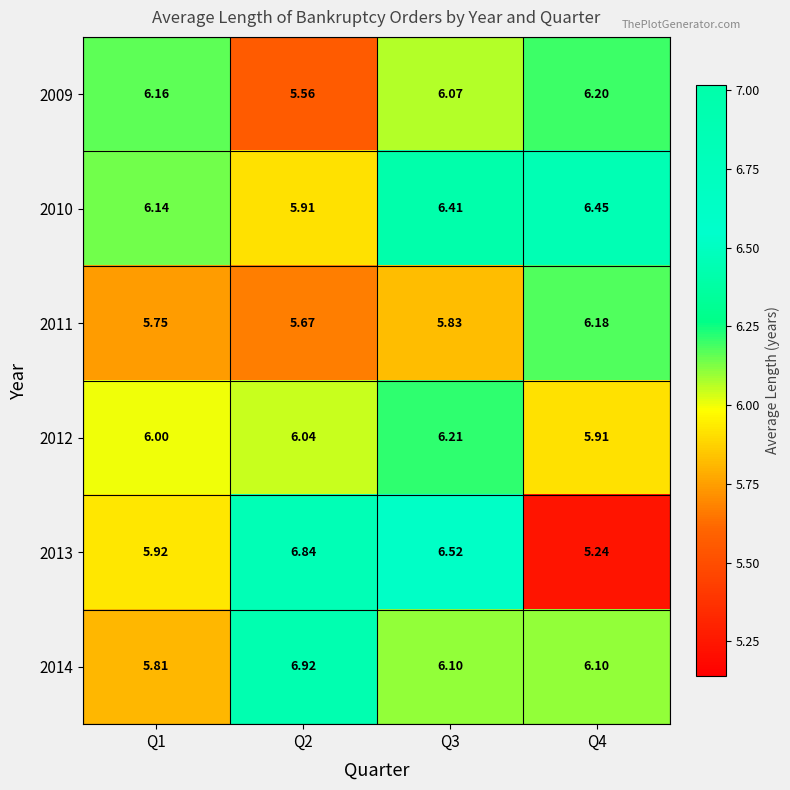

What is the maximum value shown in the chart?

6.9